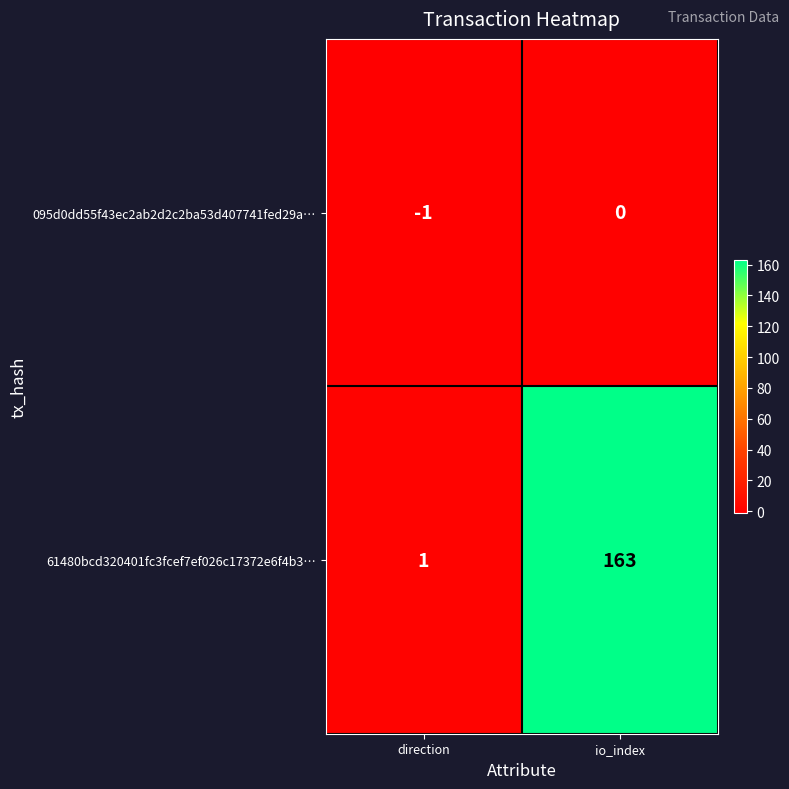

What is the spread (max minus min) of values at io_index?

163